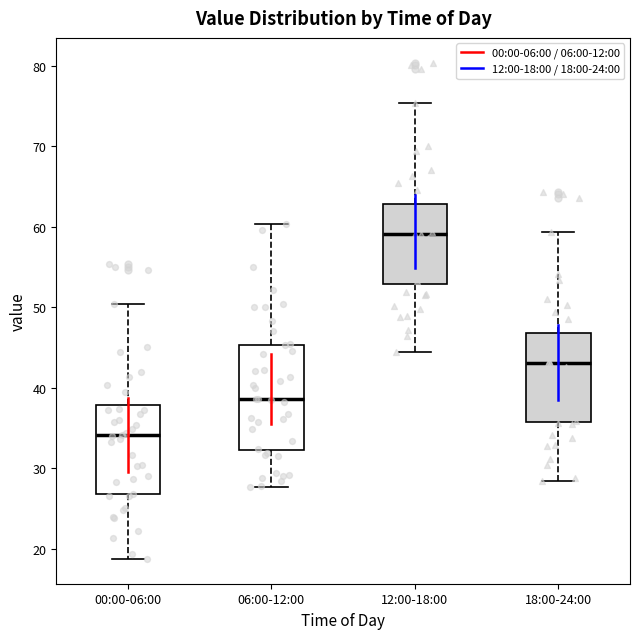

Where is the upper edge of the box for 00:00-06:00 on the y-axis? The values are not printed on the chart, so give them approximately, as read against the axis.

38